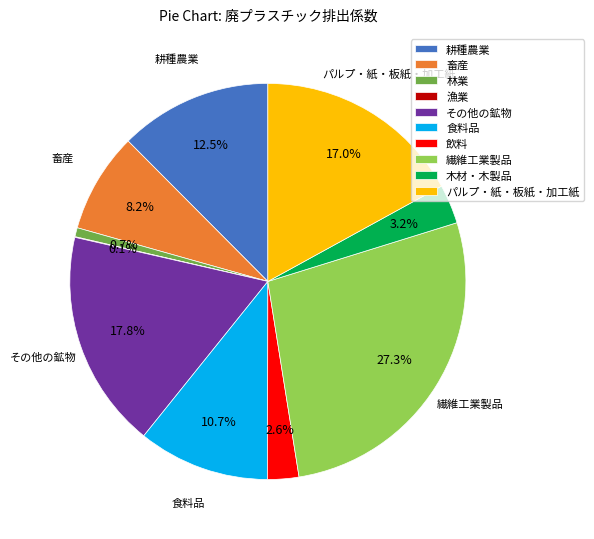

To the nearest percent, what is the combined percentage of 木材・木製品 and その他の鉱物?

21%